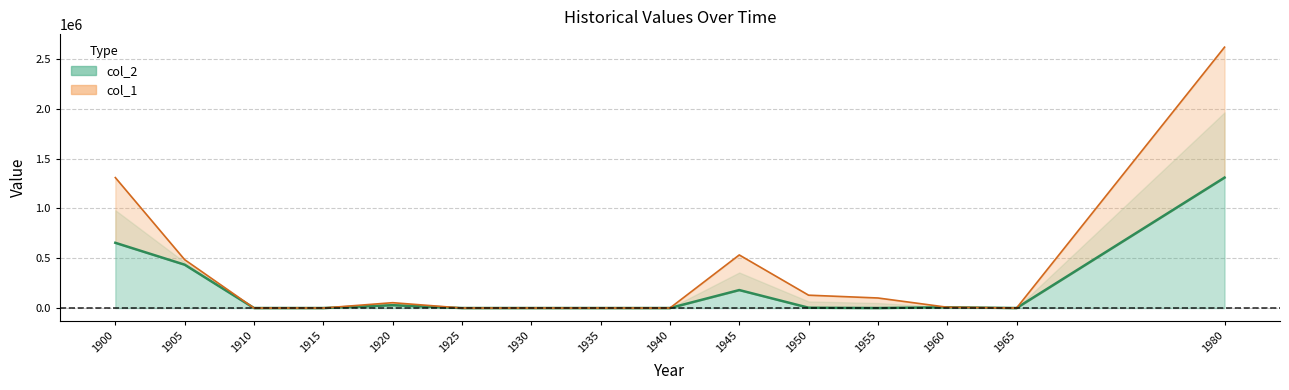

Between 1900 and 1915, which series saw the biggest shift?

col_1